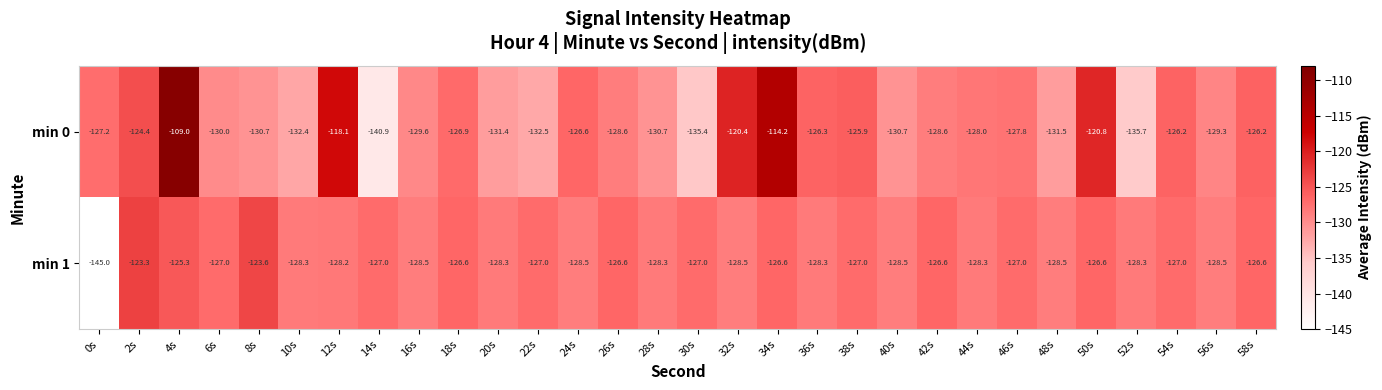

What is the difference between the maximum and second lowest values in the min 0 series?

26.7